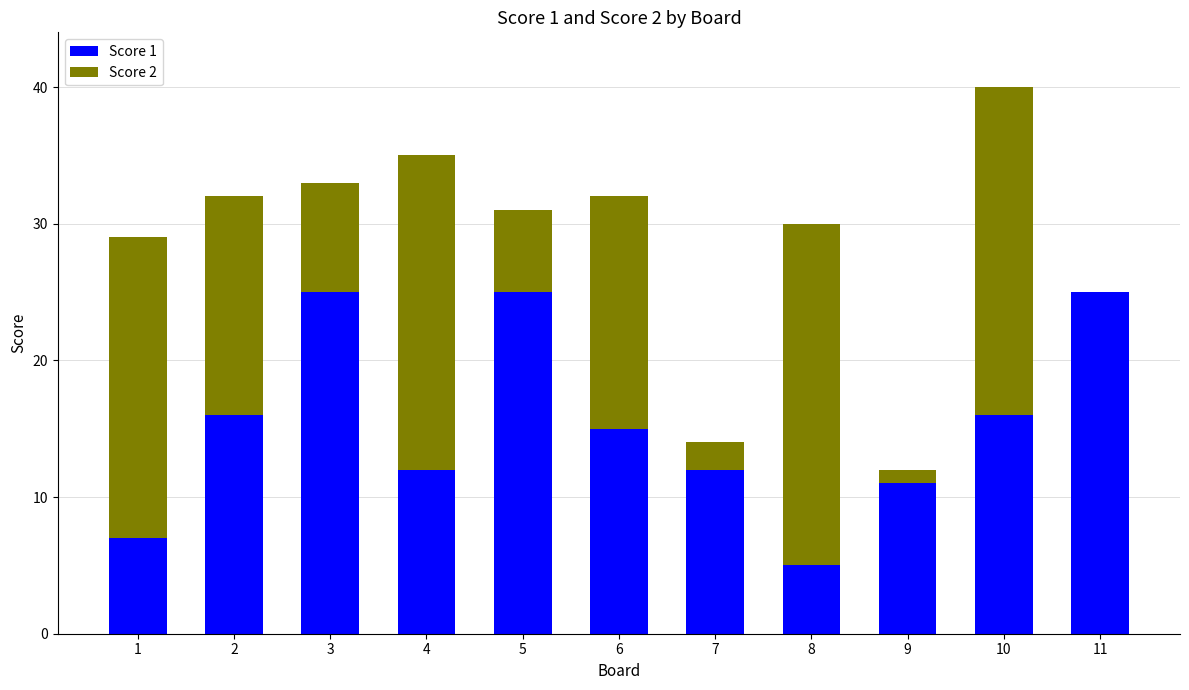

Reading right to left, what are the values for Score 1?

11=25	10=16	9=11	8=5	7=12	6=15	5=25	4=12	3=25	2=16	1=7